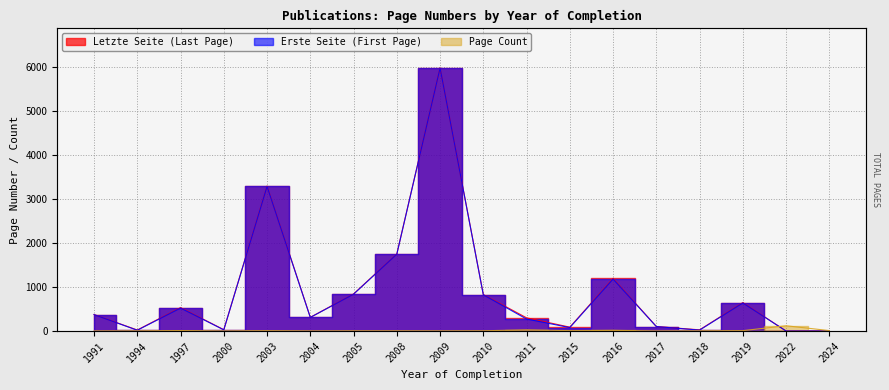

At which label does Letzte Seite (Last Page) first exceed 375?

1997